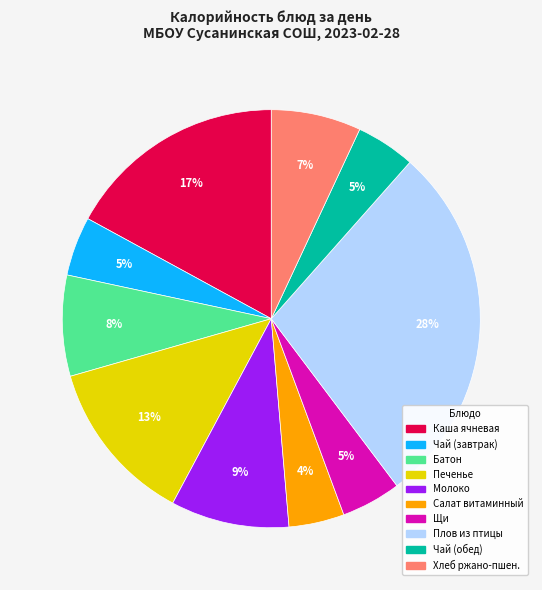

Is there any slice that represents more than half of the pie?

No